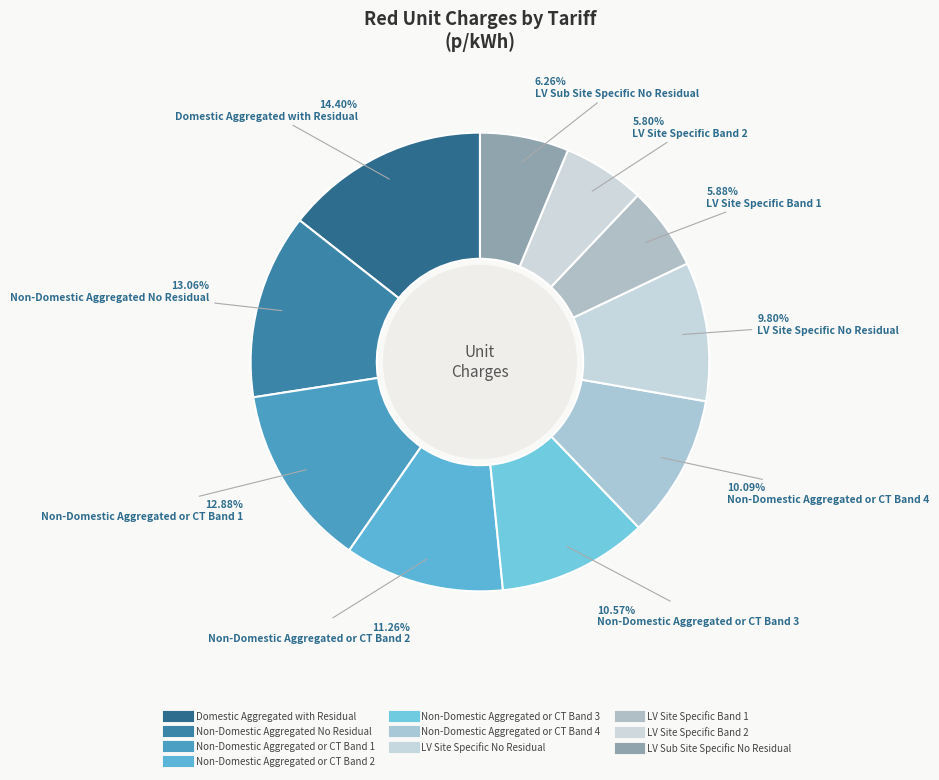

How many slices are in this pie chart?

10